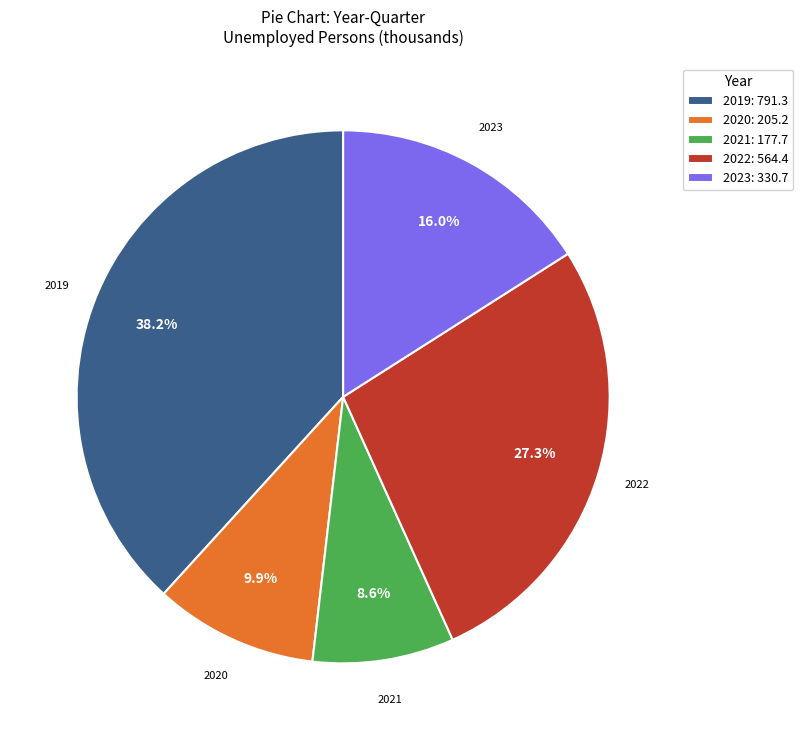

Is there a majority slice in this chart?

No